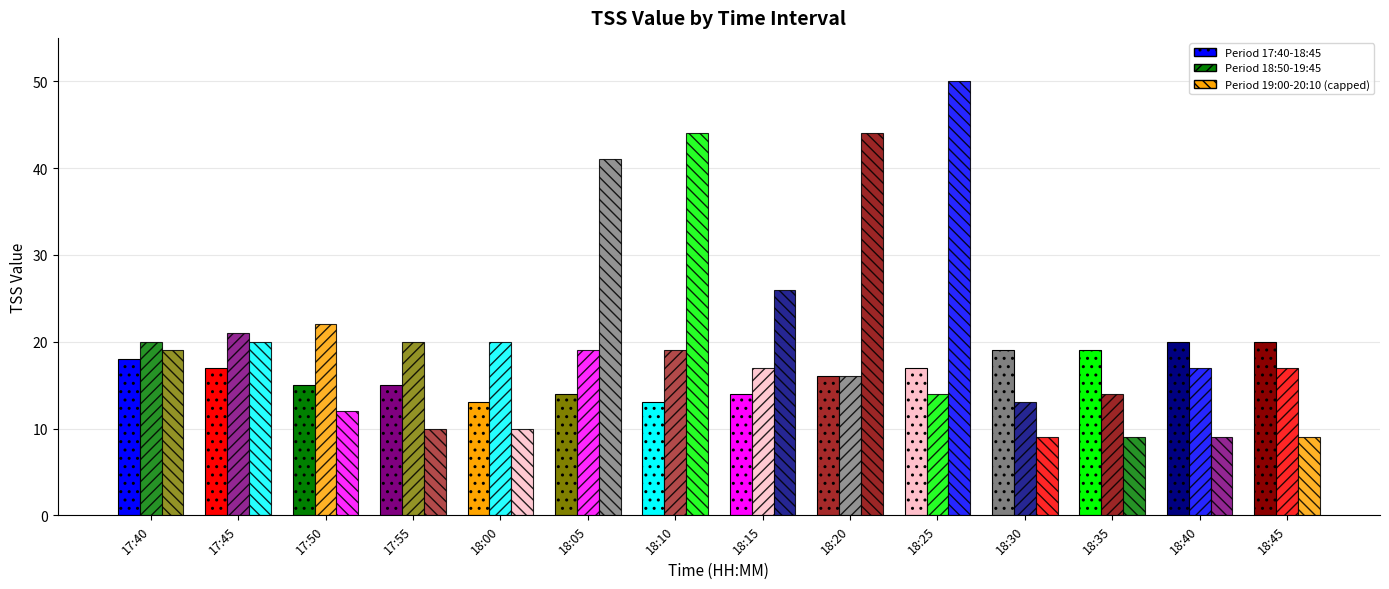

Are the bars horizontal?

No